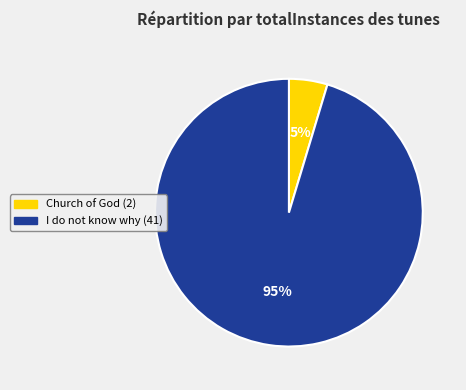

Is there any slice that represents more than half of the pie?

Yes